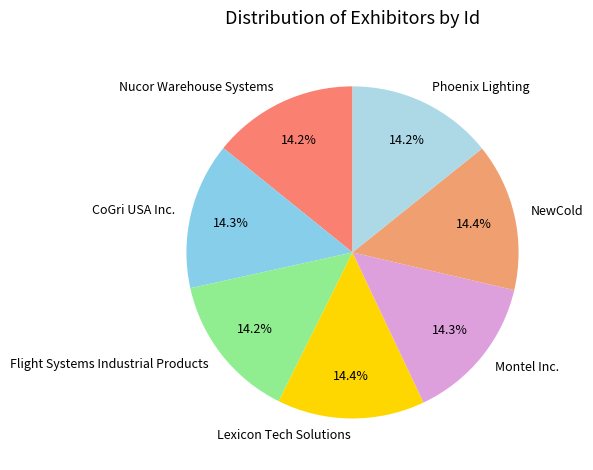

Approximately how many times larger is the value at Nucor Warehouse Systems compared to NewCold?

1.0